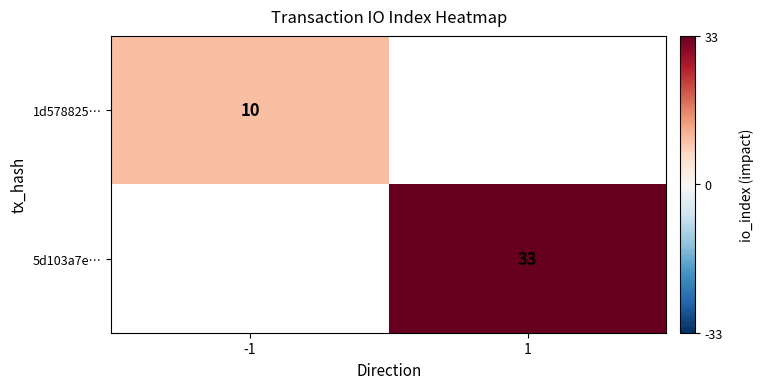

Is it true that 5d103a7e… equals 11 at 1?

False